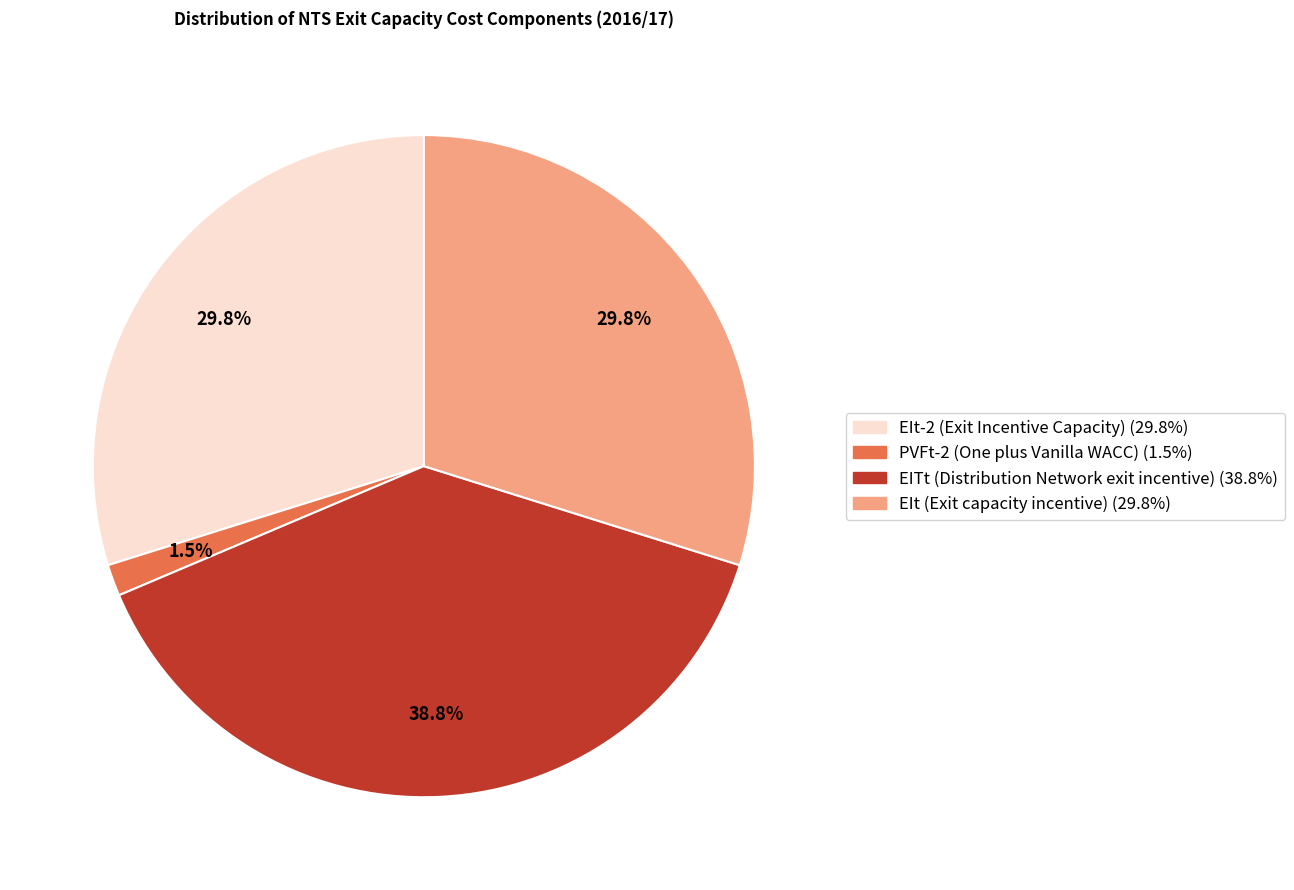

To the nearest percent, what is the difference between the largest and smallest slice percentages?

37%